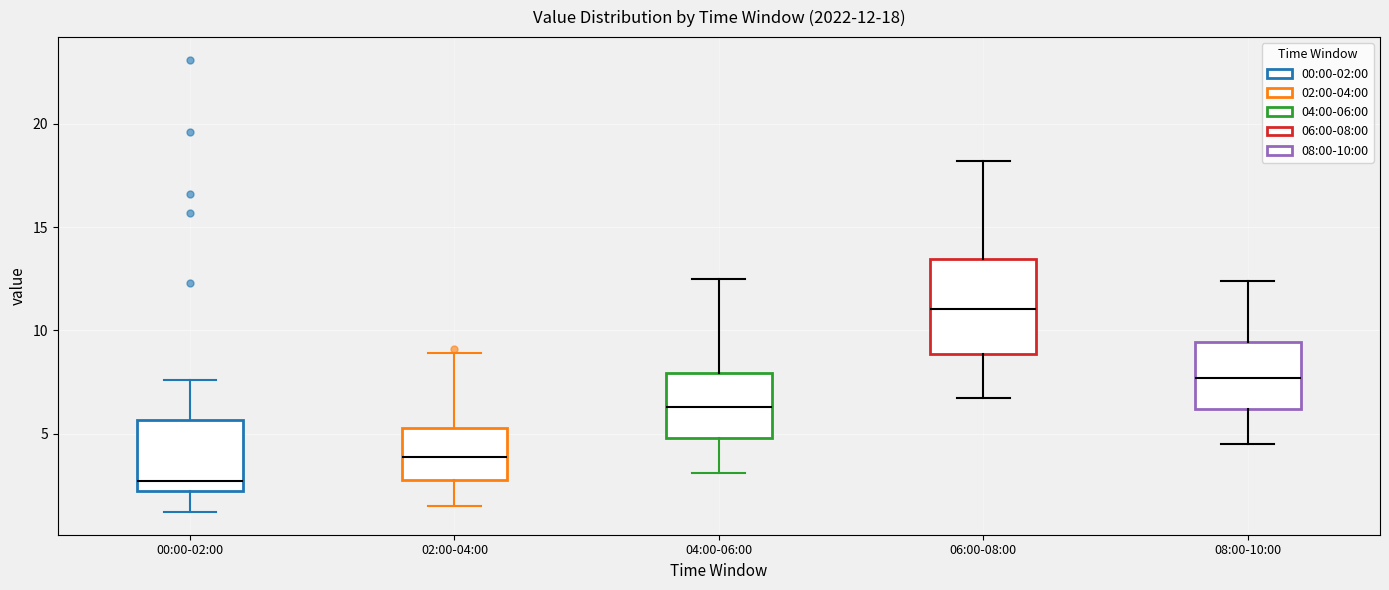

Which box is the tallest, from its lower edge to its upper edge?

06:00-08:00